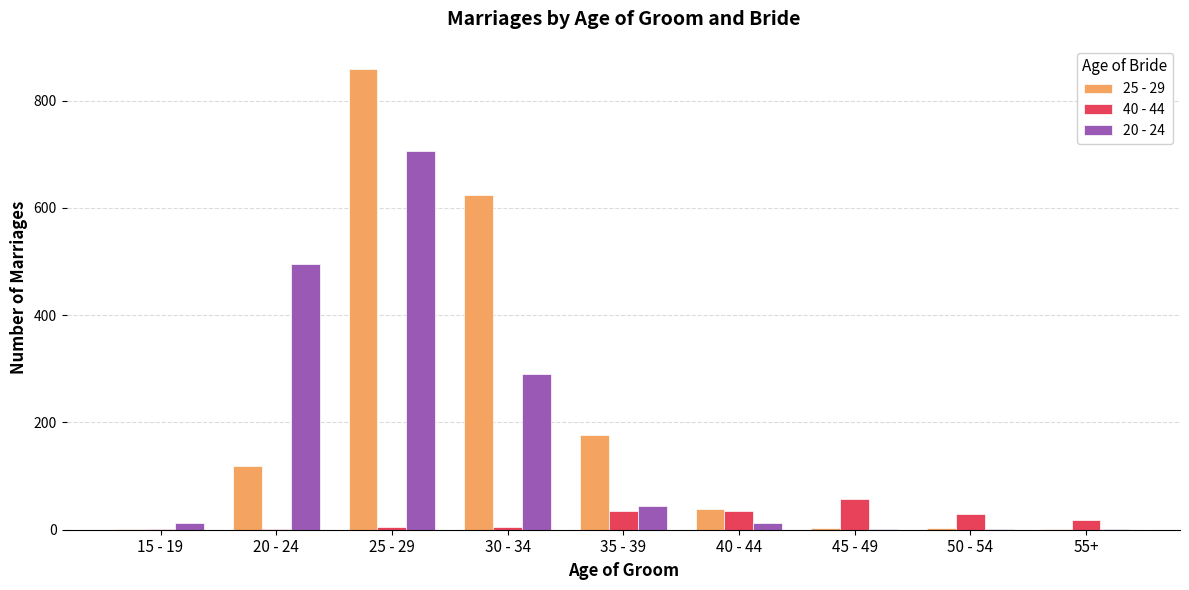

Which category has the highest value across all series?

25 - 29